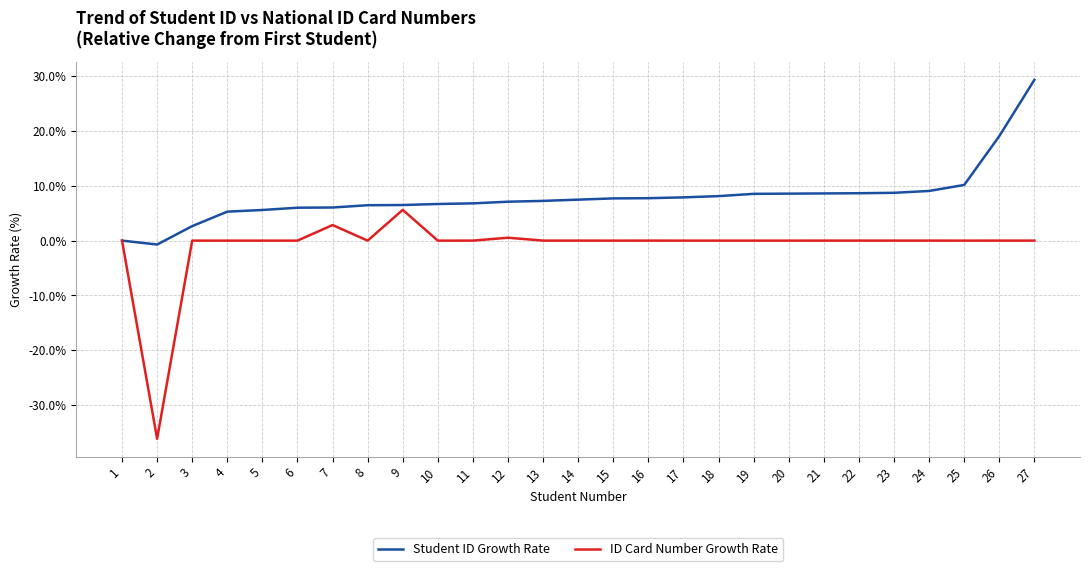

At 4, list the series in order from largest to smallest.

Student ID Growth Rate, ID Card Number Growth Rate